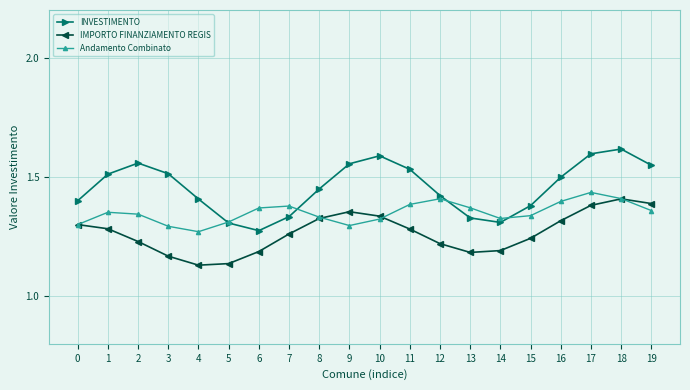

Does the chart have visible grid lines?

Yes